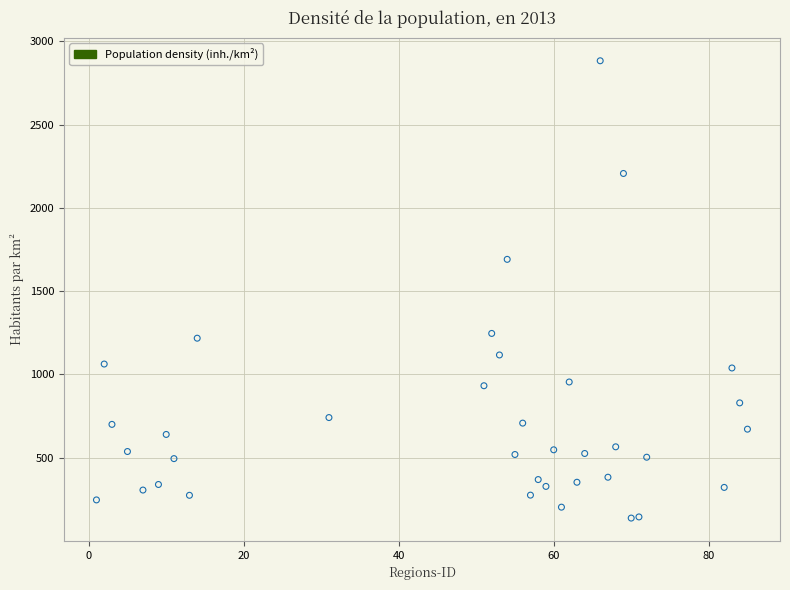

What Y value in the scatter plot is closest to 1510?

1691.0